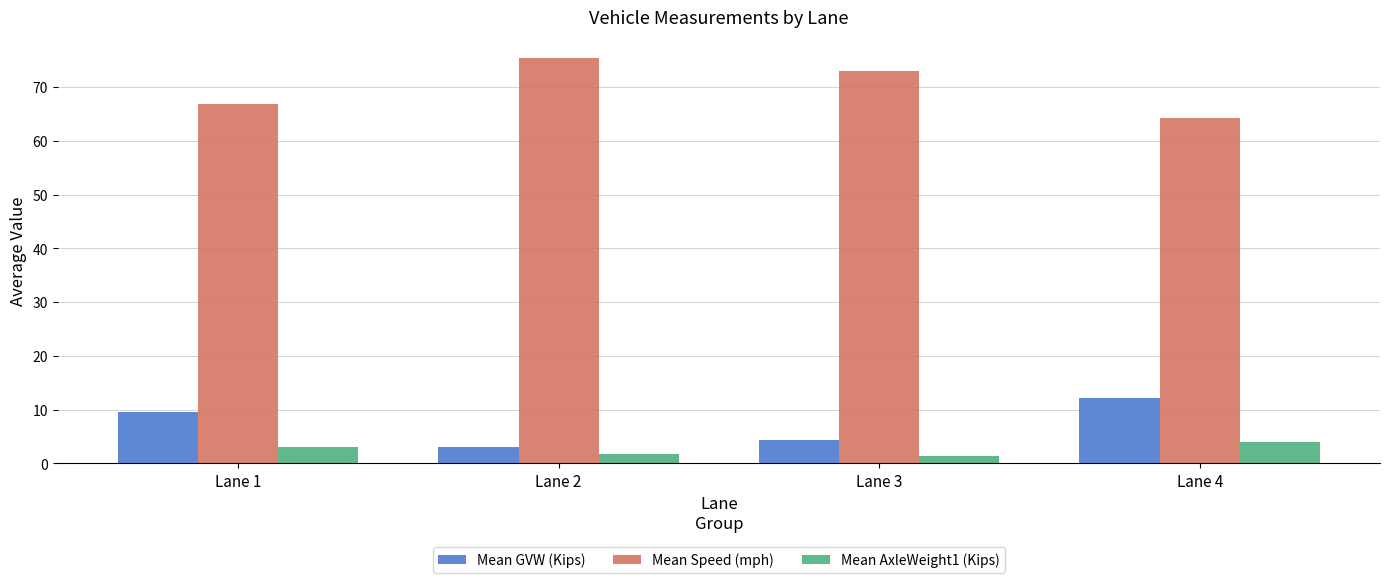

What is the minimum value shown in the chart?

1.5